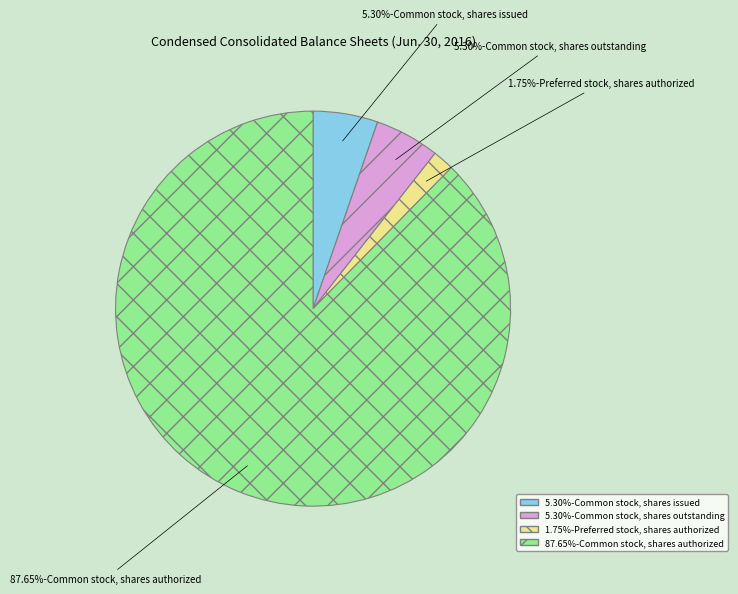

Does any single category account for the majority?

Yes